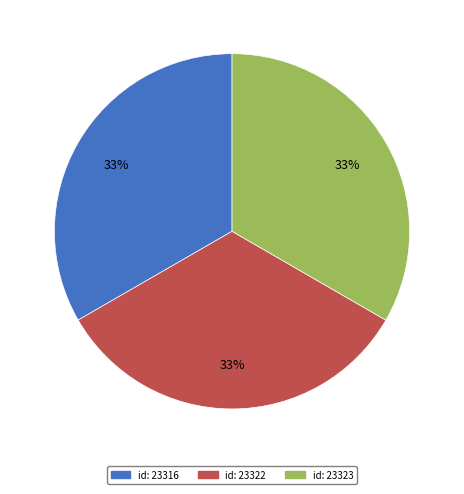

What percentage is the id: 23316 slice, to the nearest percent?

33%